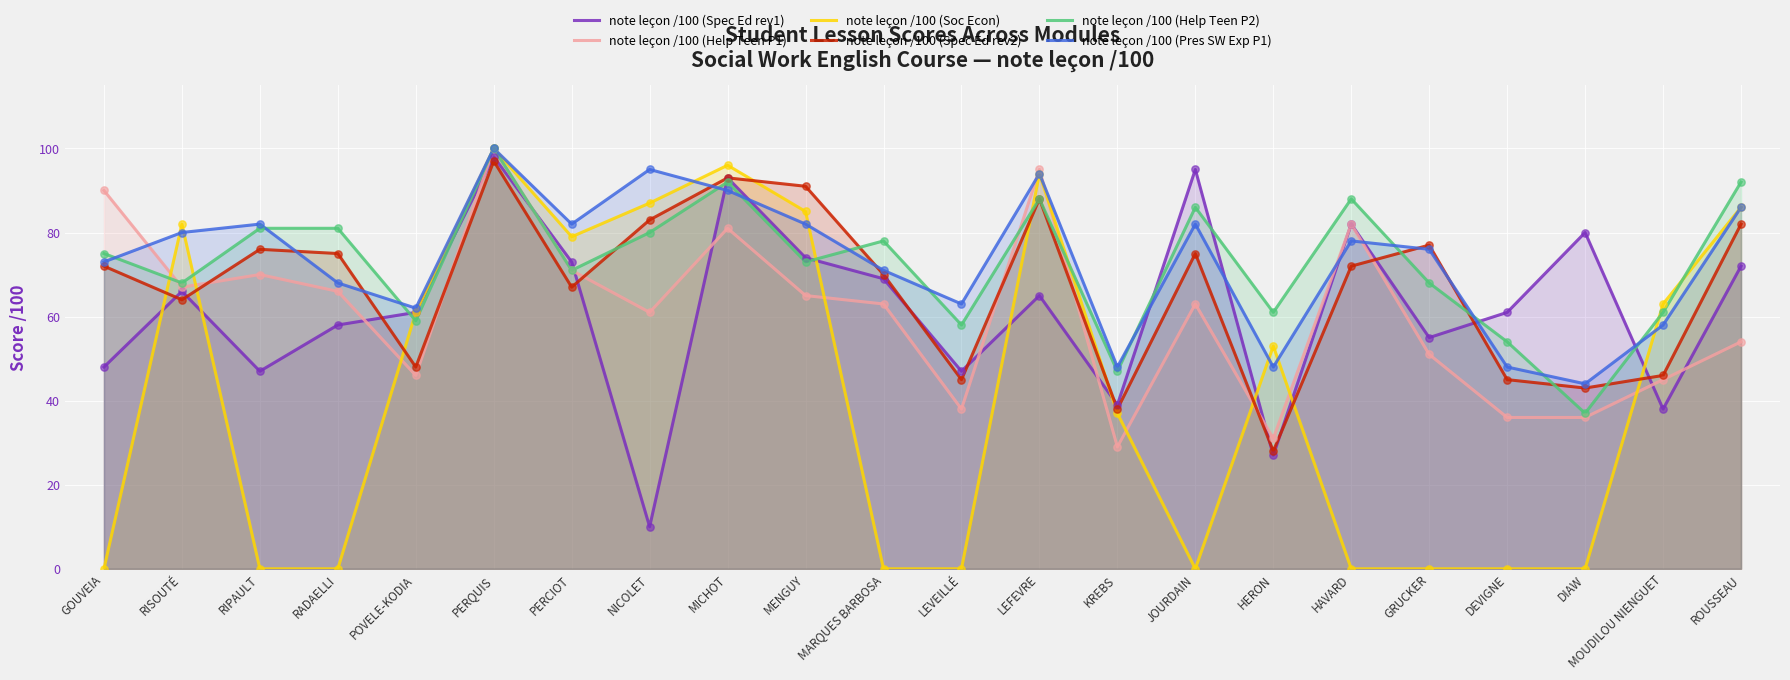

Is the value of note leçon /100 (Soc Econ) at HAVARD greater than the value of note leçon /100 (Pres SW Exp P1) at JOURDAIN?

No